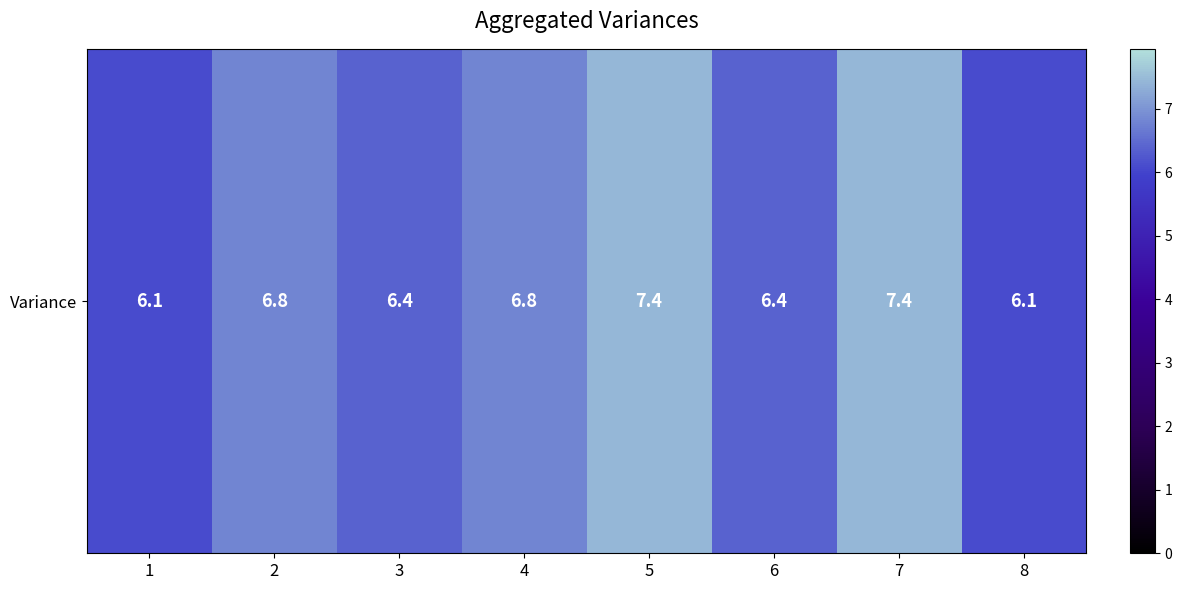

The chart shows a value of 6.1 at 8. True or false?

True